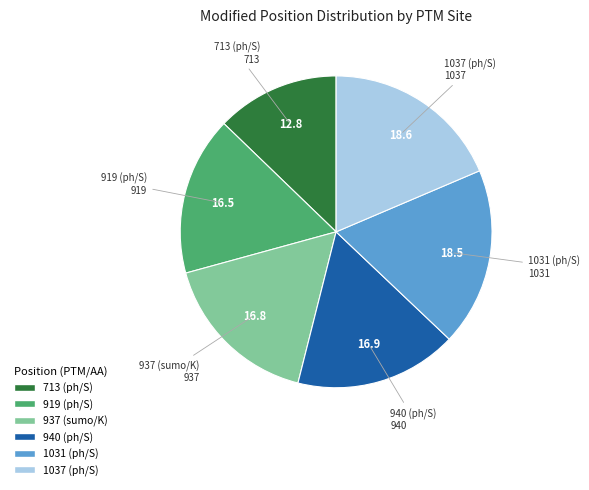

How many segments does this pie chart have?

6